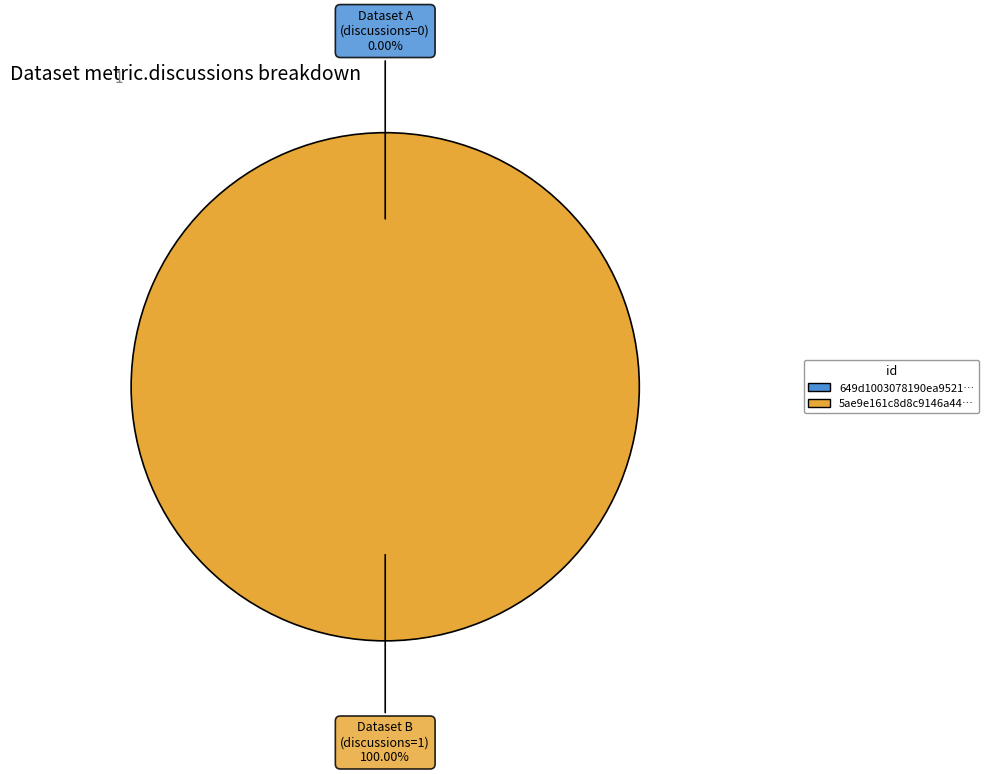

Which slice is the smallest?

649d1003078190ea9521771a